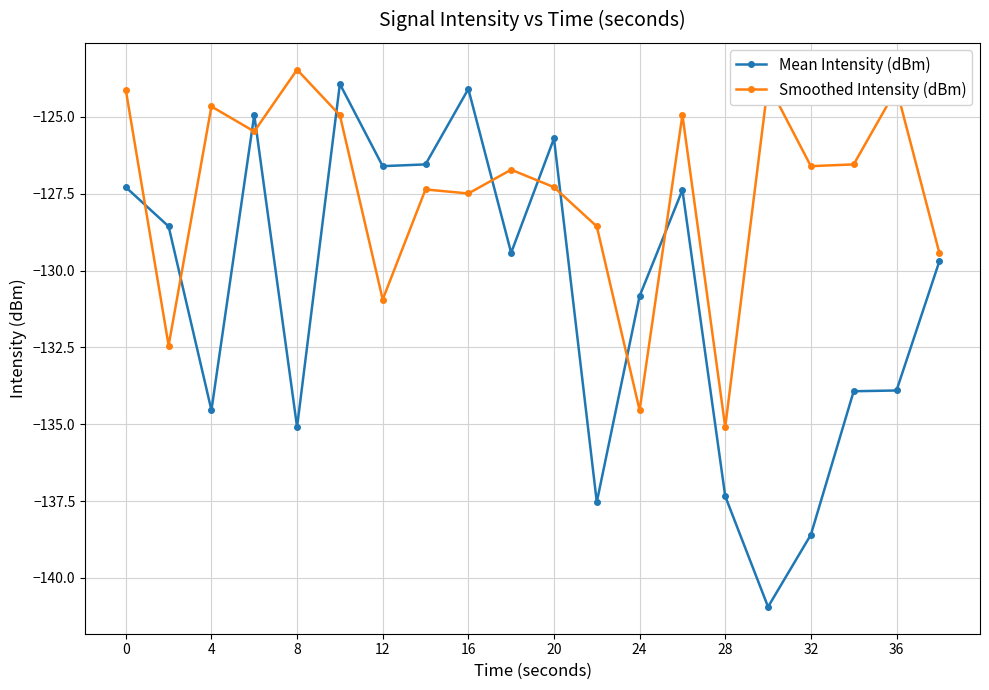

True or false: Smoothed Intensity (dBm) and Mean Intensity (dBm) cross at least once.

True